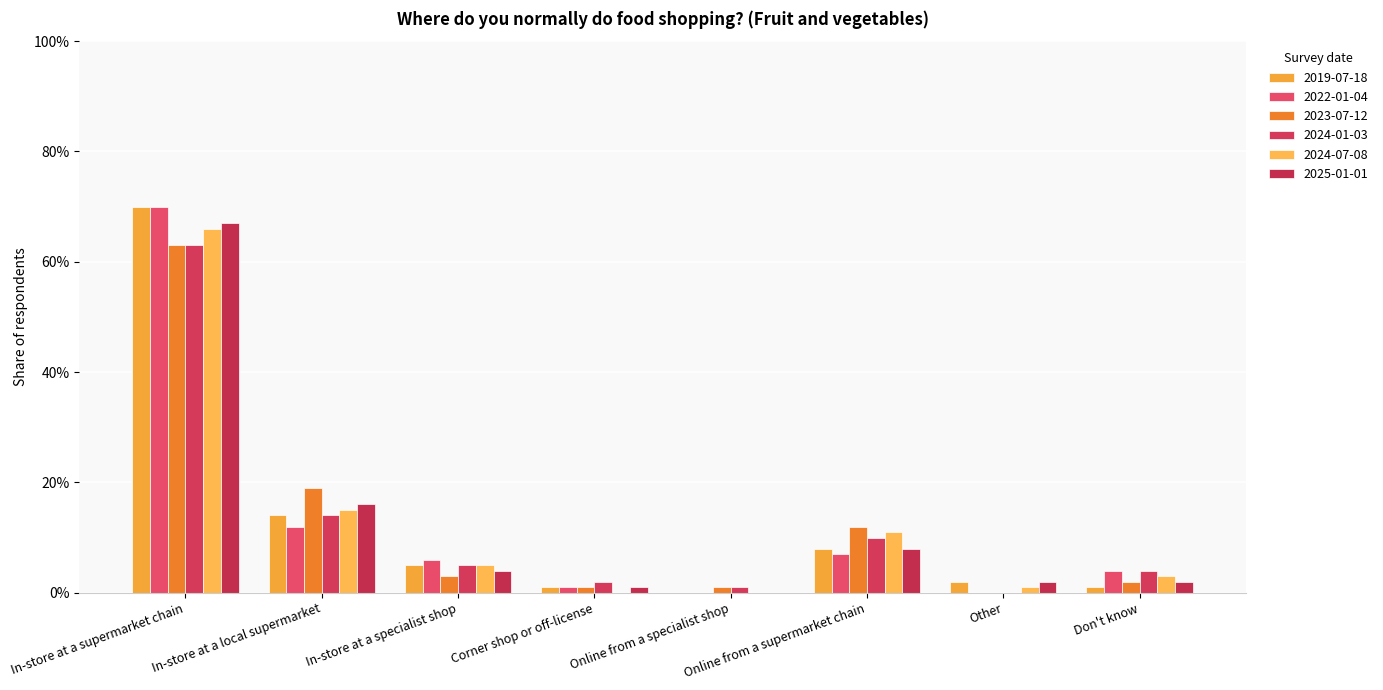

What position from the left is Other?

7